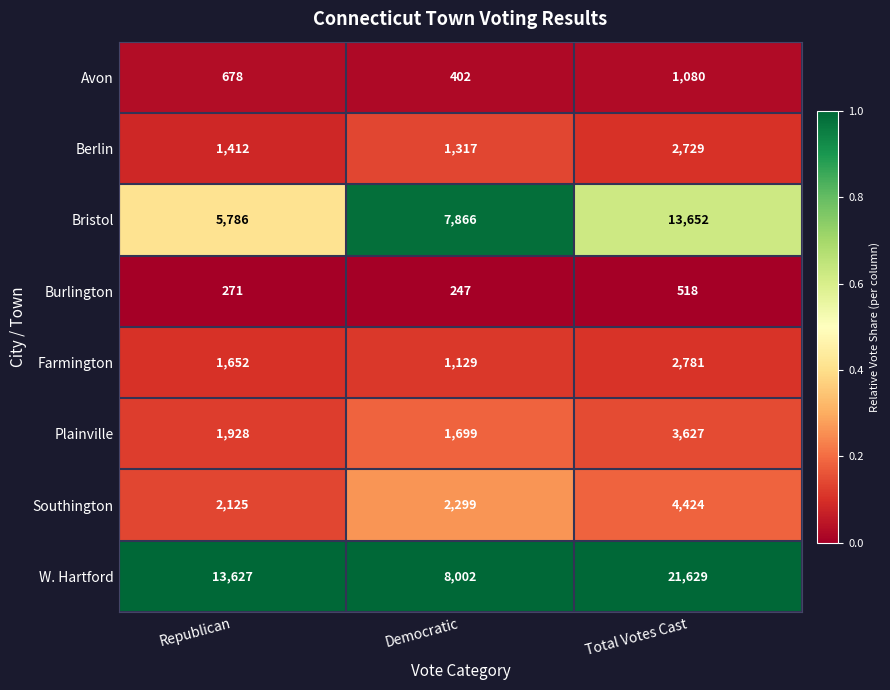

The value of Plainville at Republican is 1928. True or false?

True